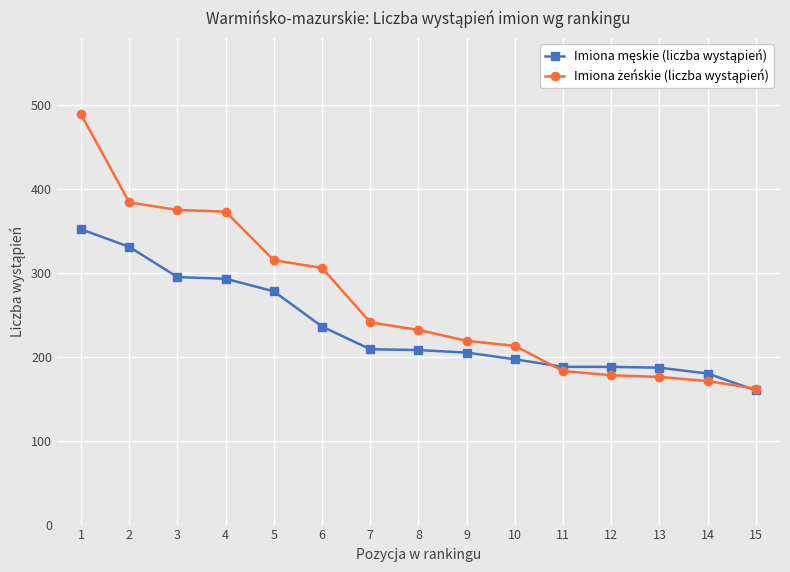

What is the total value across all series at 15?

322